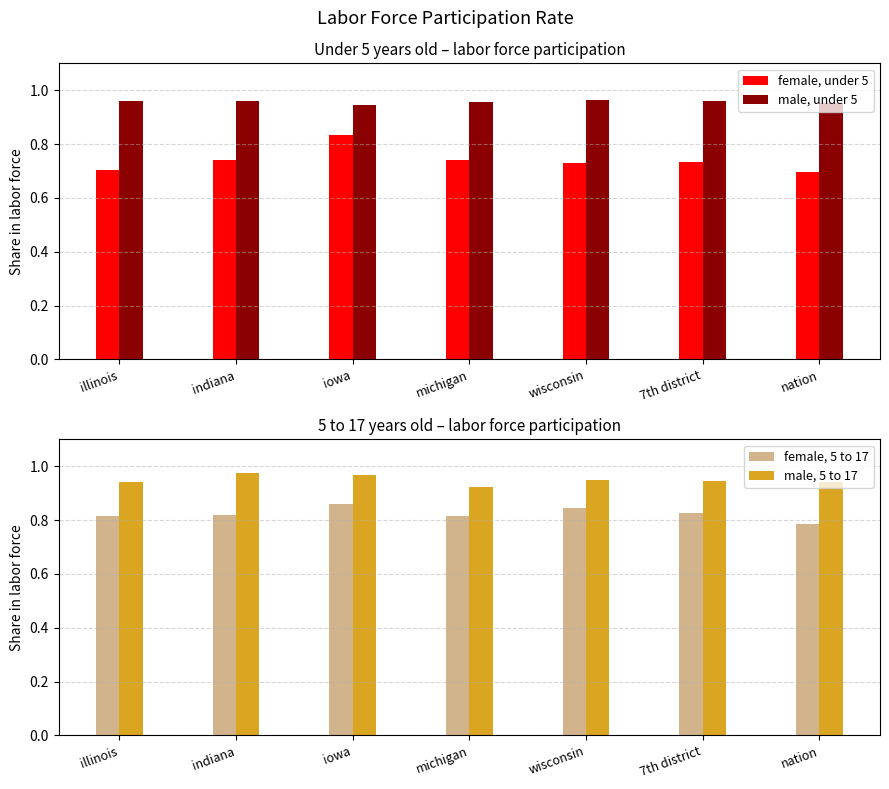

What is the label of the 7th bar from the left?

nation